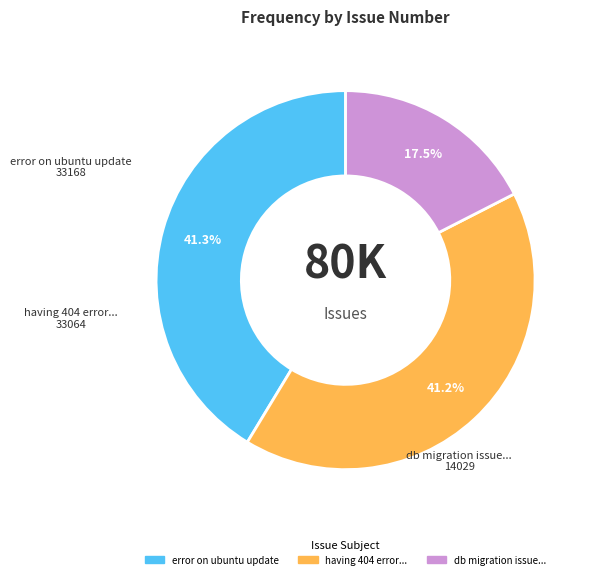

The error on ubuntu update slice represents 41% of the pie. True or false?

True